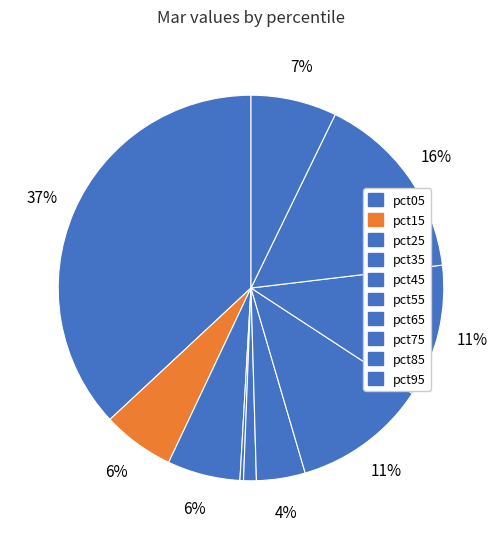

Is the sum of pct45 and pct85 greater than half?

No